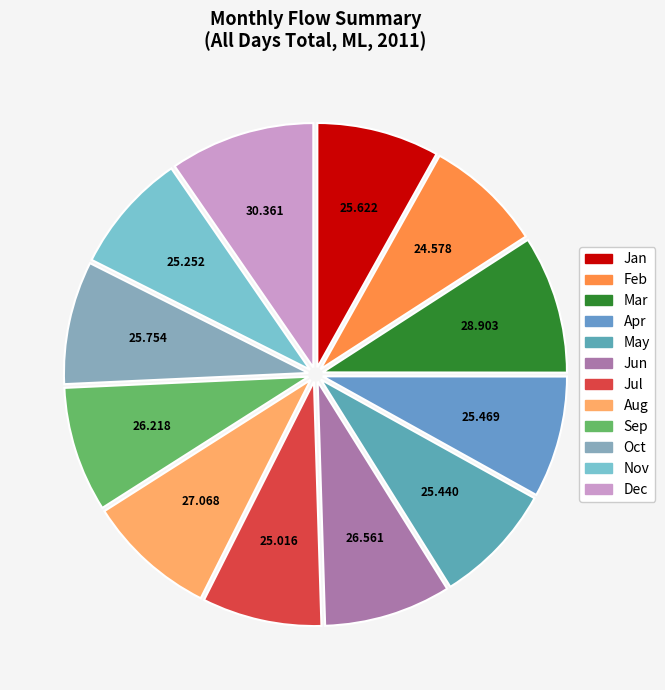

Is there any slice that represents more than half of the pie?

No